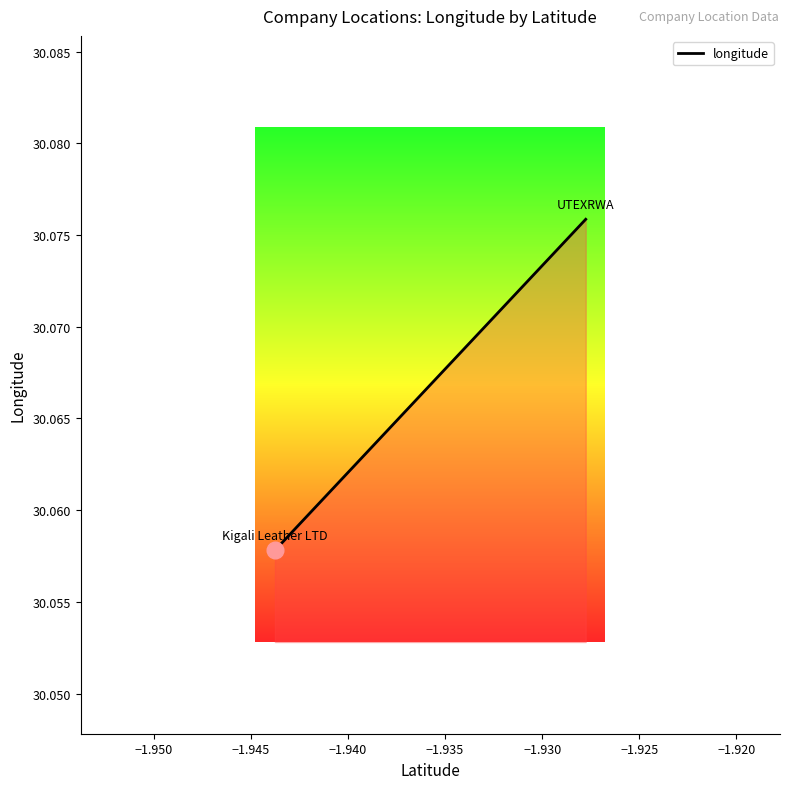

Reading left to right, list all the values displayed in this chart.

30.1	30.1